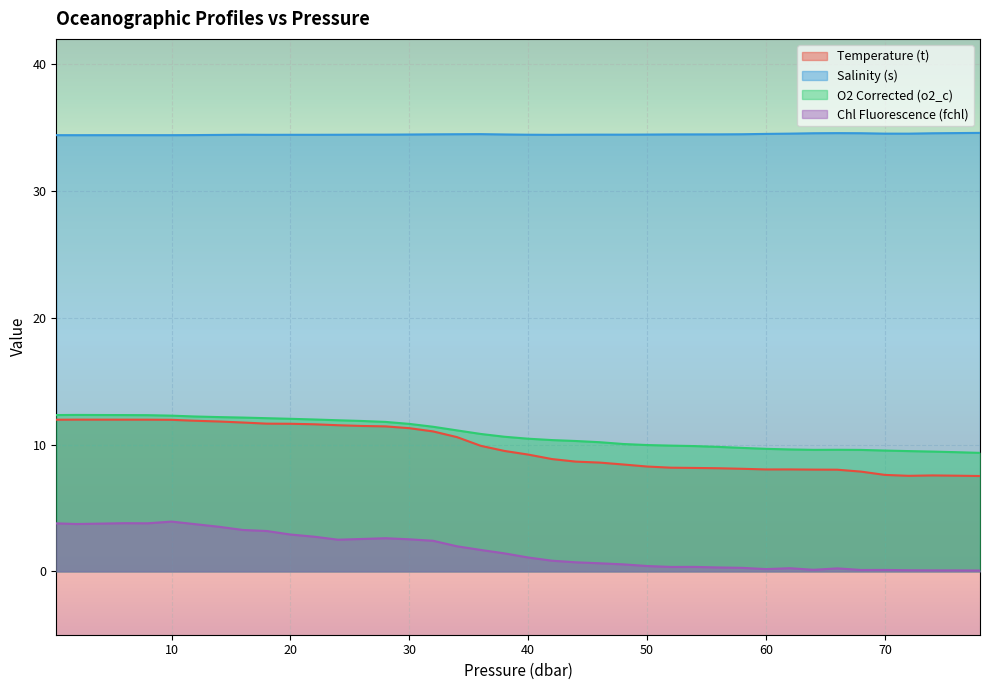

At which category does Temperature (t) reach its first local valley?

60.0